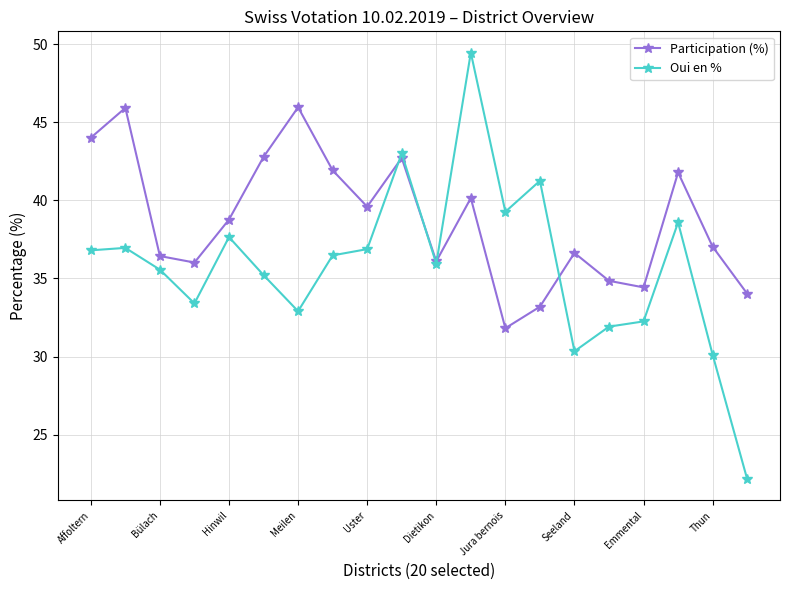

Which series has the largest total across all categories?

Participation (%)